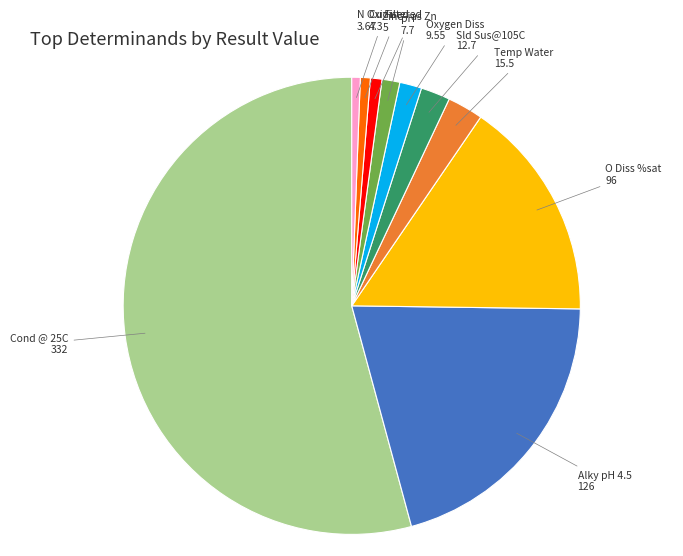

How many segments does this pie chart have?

10